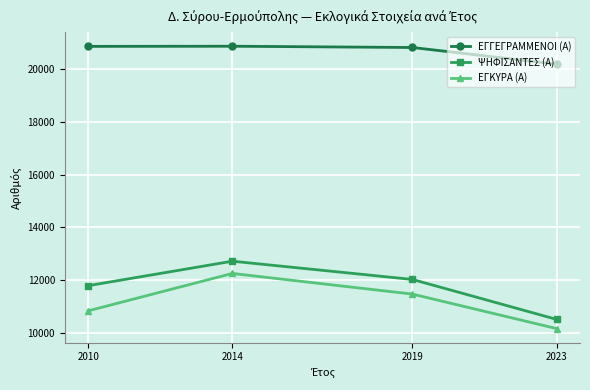

Which series changed the most between 2010 and 2019?

ΕΓΚΥΡΑ (Α)